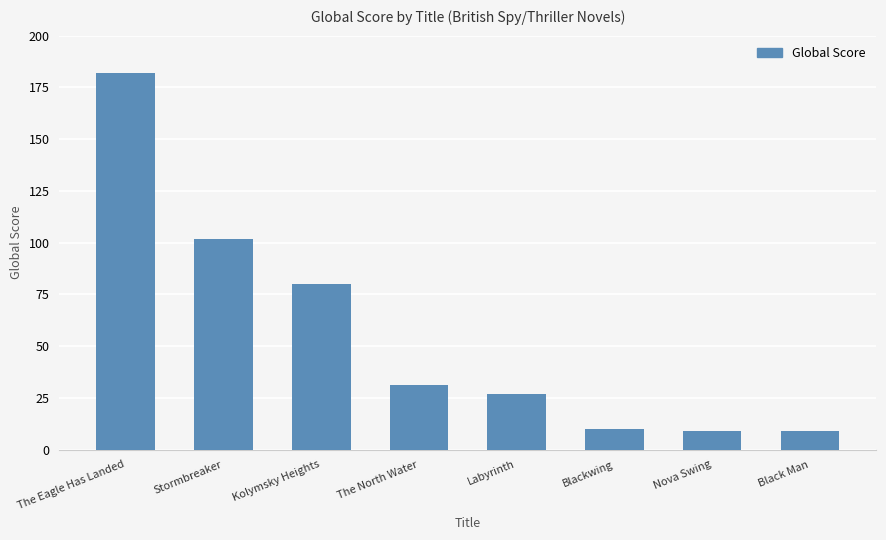

What is the value of the 8th bar from the left?

9